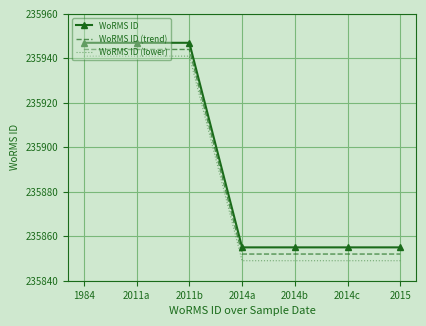

Reading left to right, extract all data points from this chart.

WoRMS ID: 235947	235947	235947	235855	235855	235855	235855
WoRMS ID (trend): 235944	235944	235944	235852	235852	235852	235852
WoRMS ID (lower): 235941	235941	235941	235849	235849	235849	235849